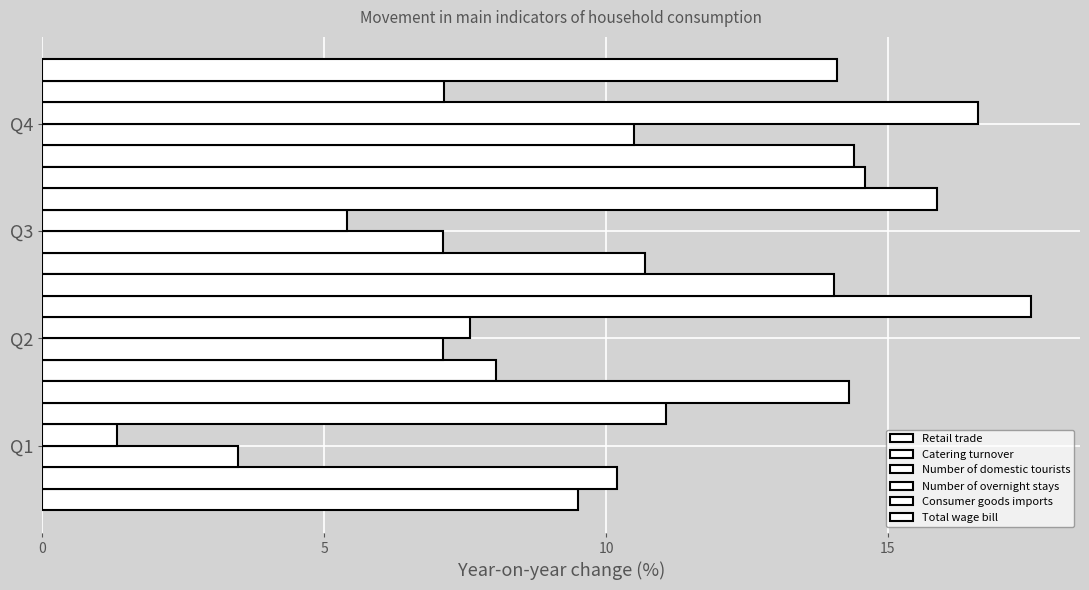

Which series changed the most between 0 and 5?

Catering turnover